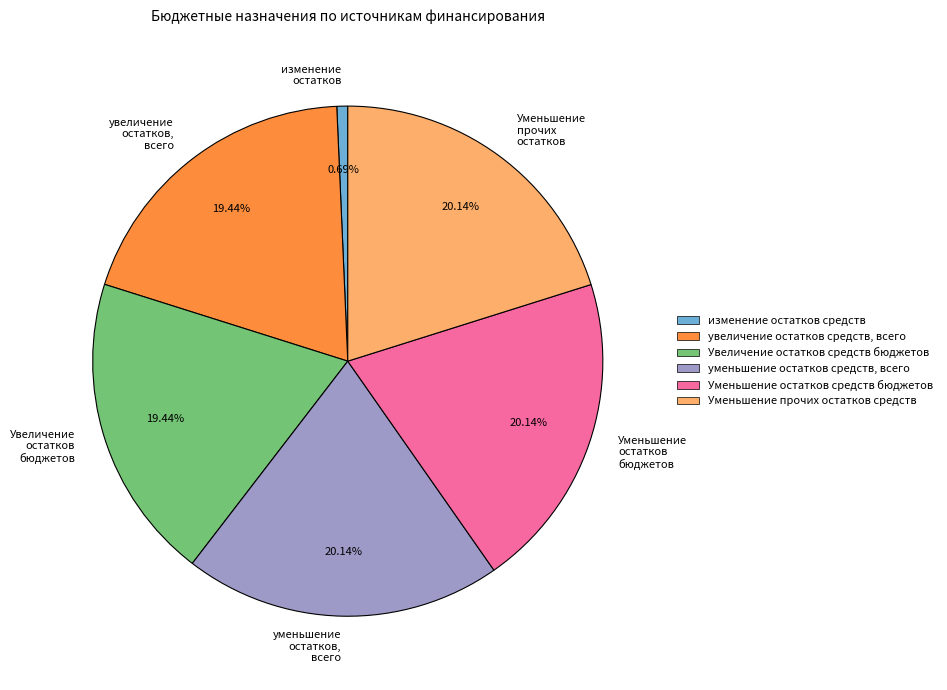

Is there any slice that represents more than half of the pie?

No